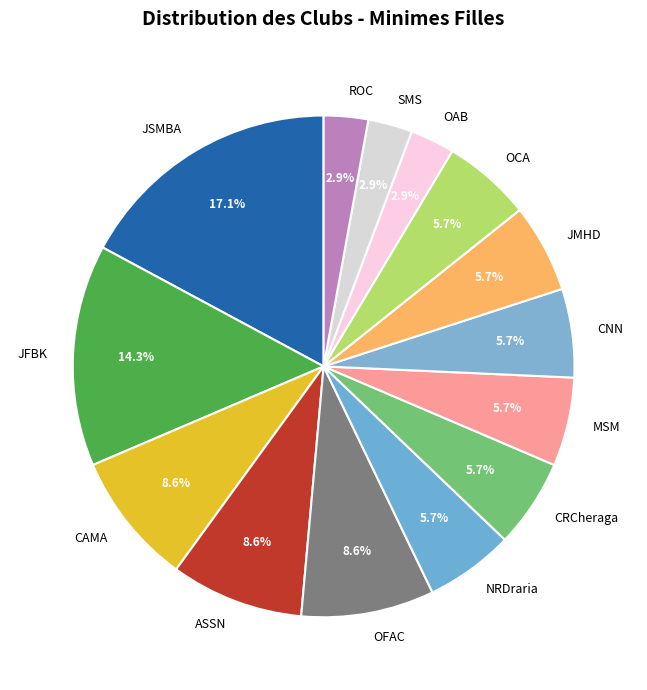

Is JSMBA the majority of the pie?

No